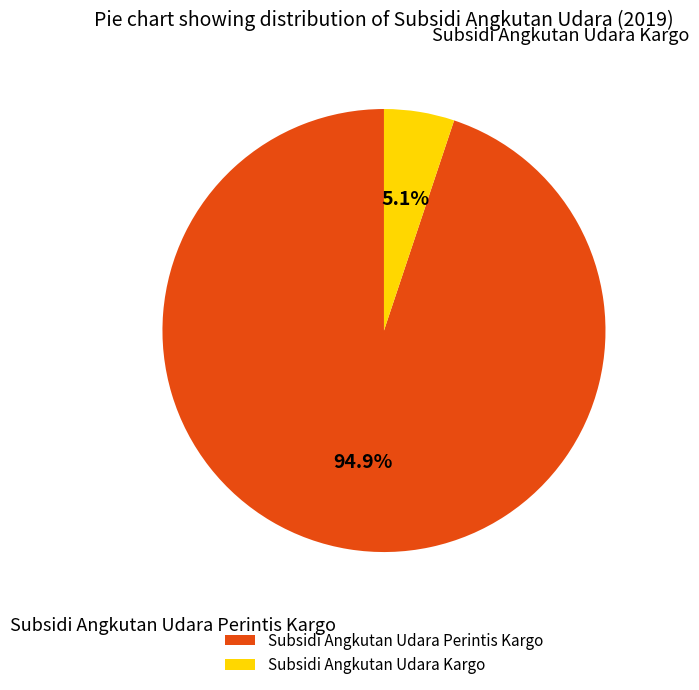

Which category has the biggest portion of the pie?

Subsidi Angkutan Udara Perintis Kargo